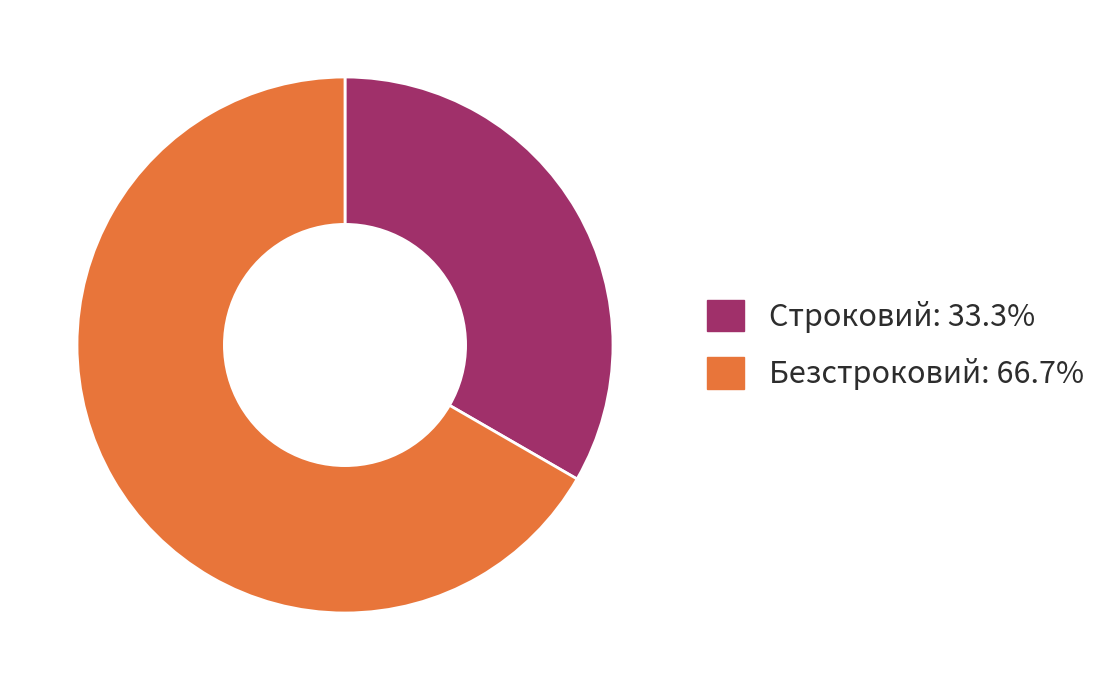

Is it true that Строковий is 46% of the pie?

False